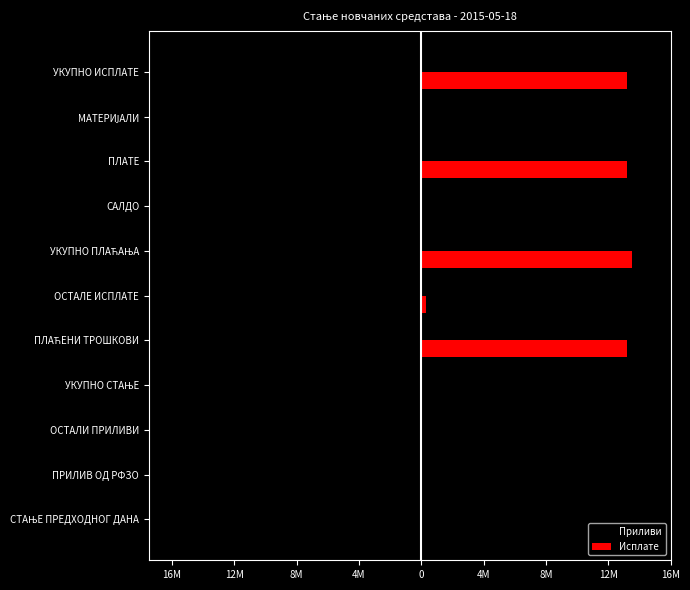

What is the difference between the second highest and second lowest values in the Приливи series?

14886410.3